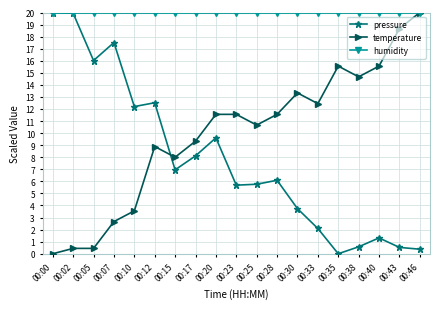

The temperature series shows 0.4 at 00:05. True or false?

True